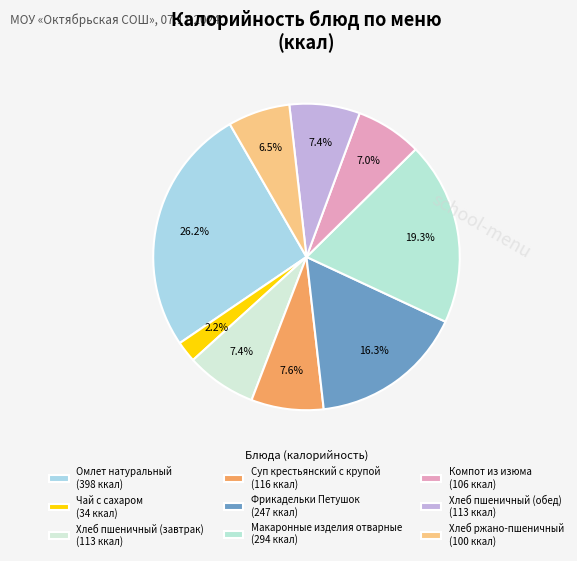

The Макаронные изделия отварные slice represents 19% of the pie. True or false?

True